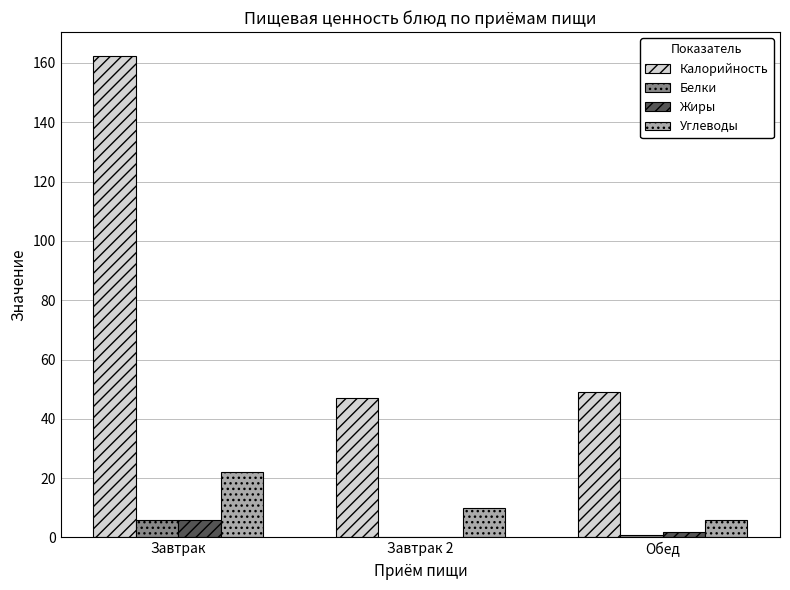

Is it true that Калорийность equals 49.0 at Обед?

True